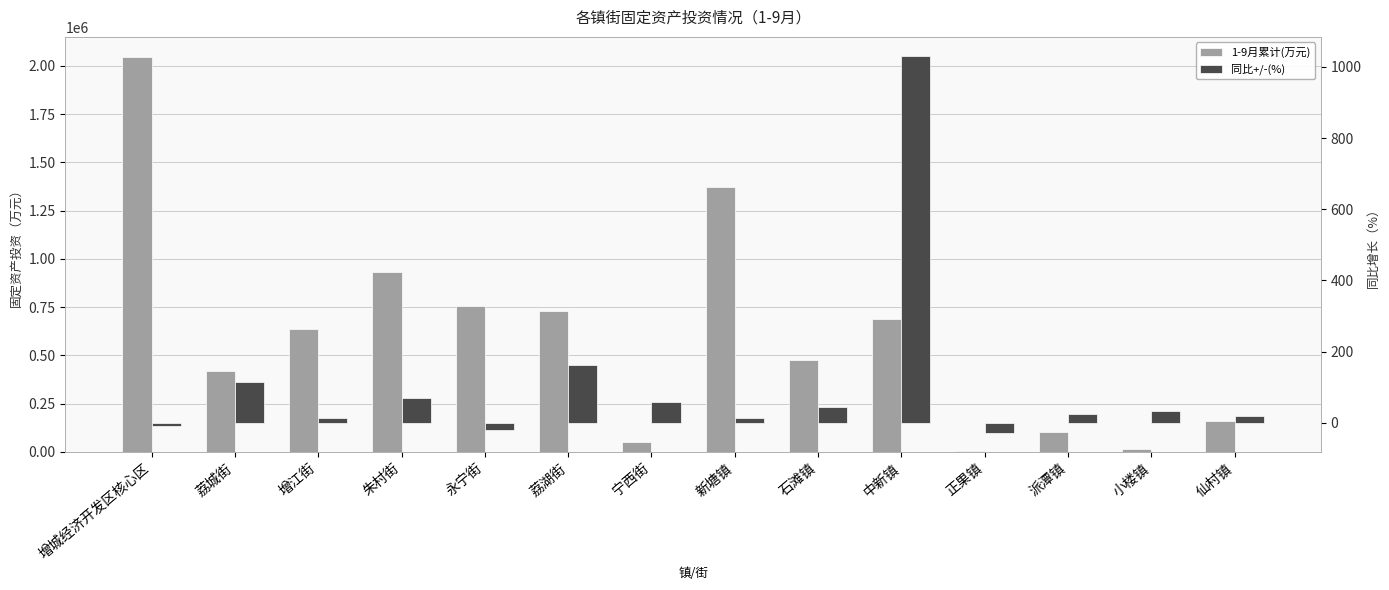

True or false: 1-9月累计(万元) has a value of 49999.0 at 宁西街.

True